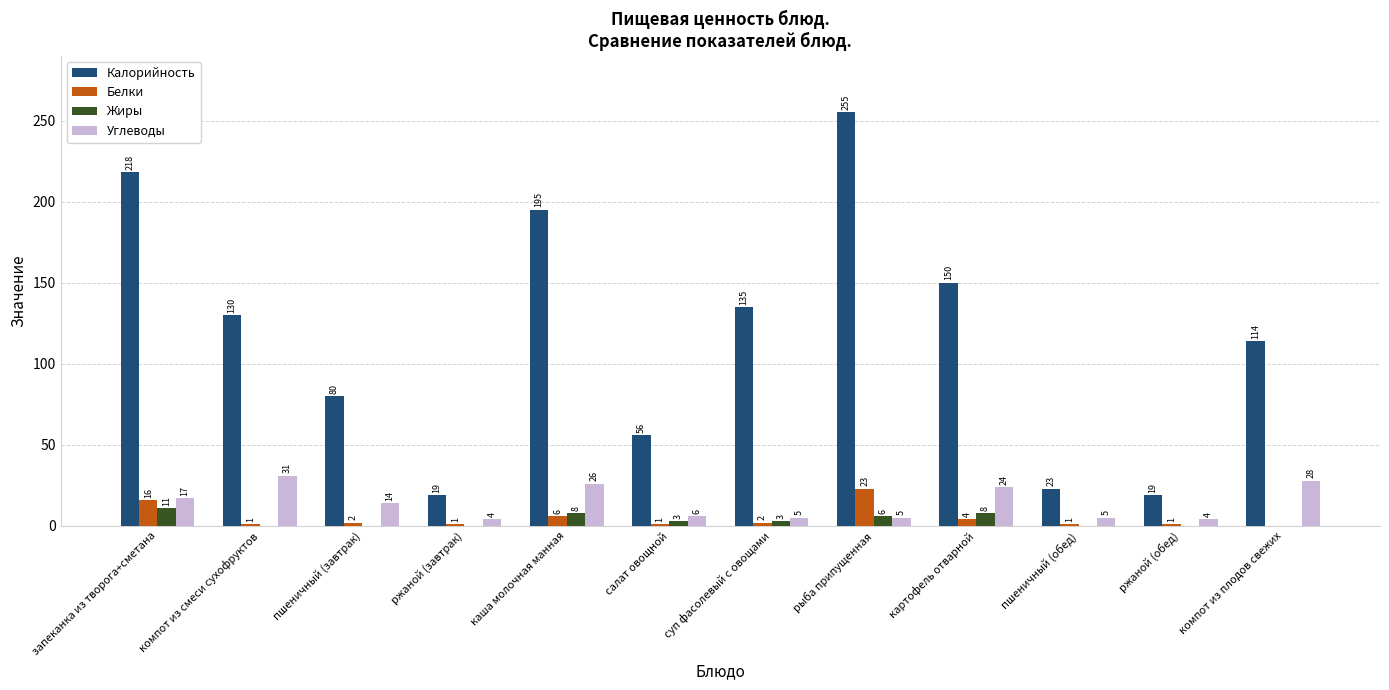

What is the sum of the Белки values at ржаной (завтрак) and компот из смеси сухофруктов?

2